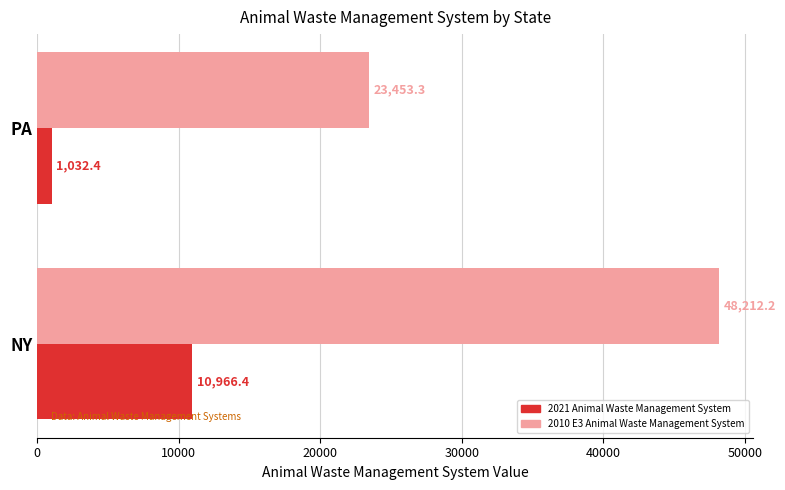

What is the minimum value for 2021 Animal Waste Management System?

1032.4